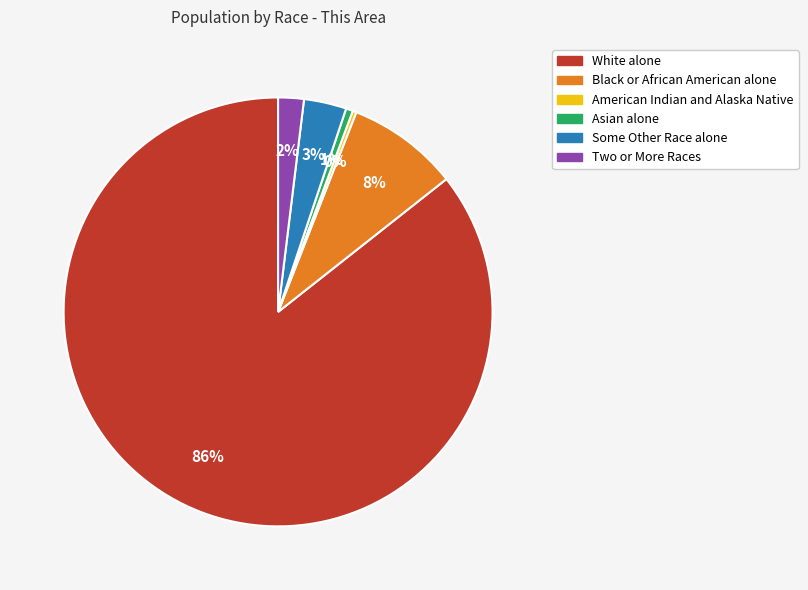

How many slices are in this pie chart?

6